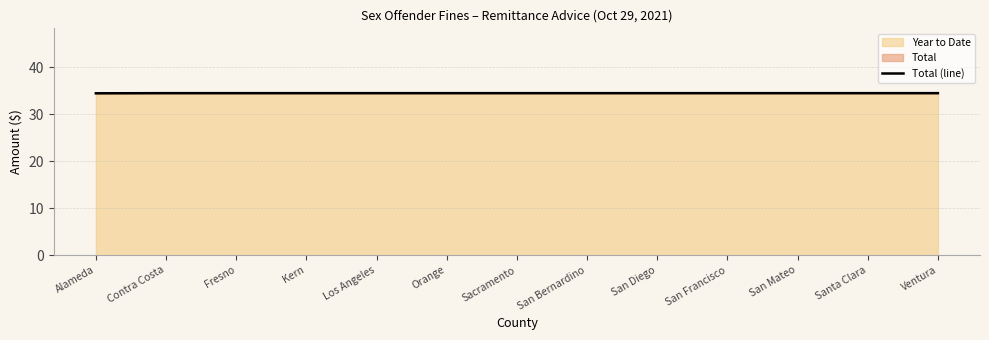

Does the chart display data point markers on the line(s)?

No